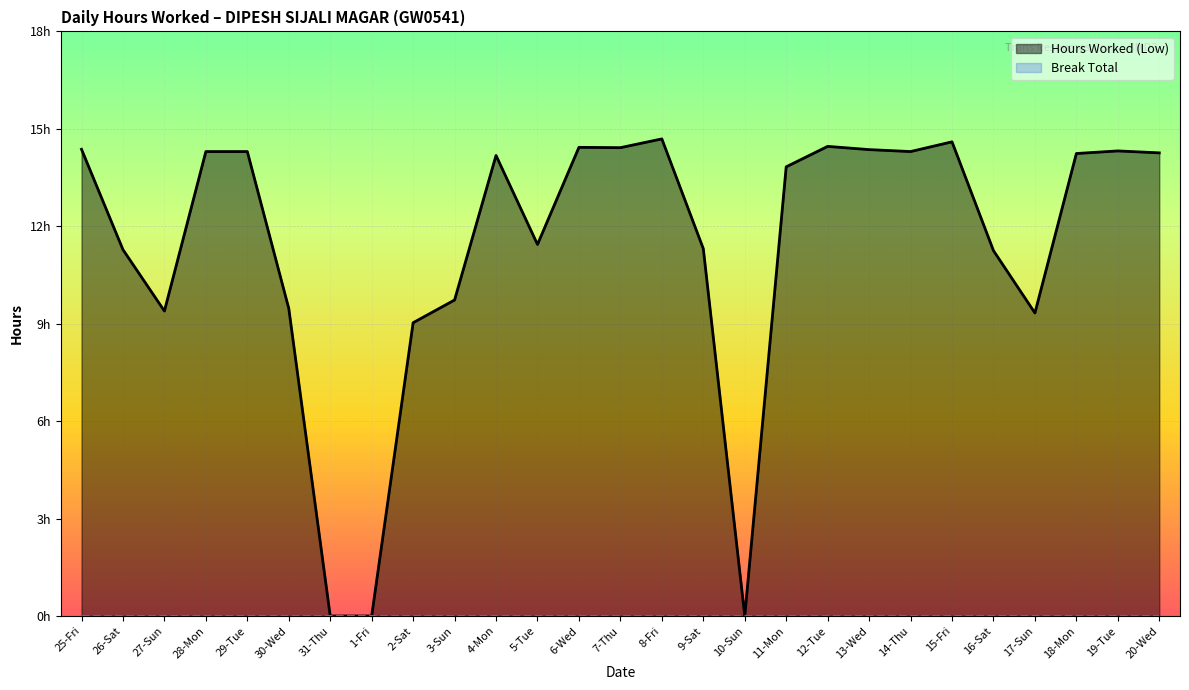

How many data points does each series have?

27